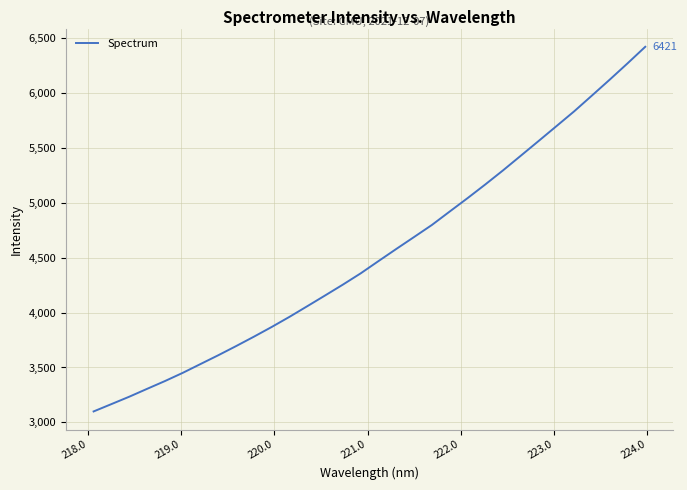

How many lines are shown in the chart?

1